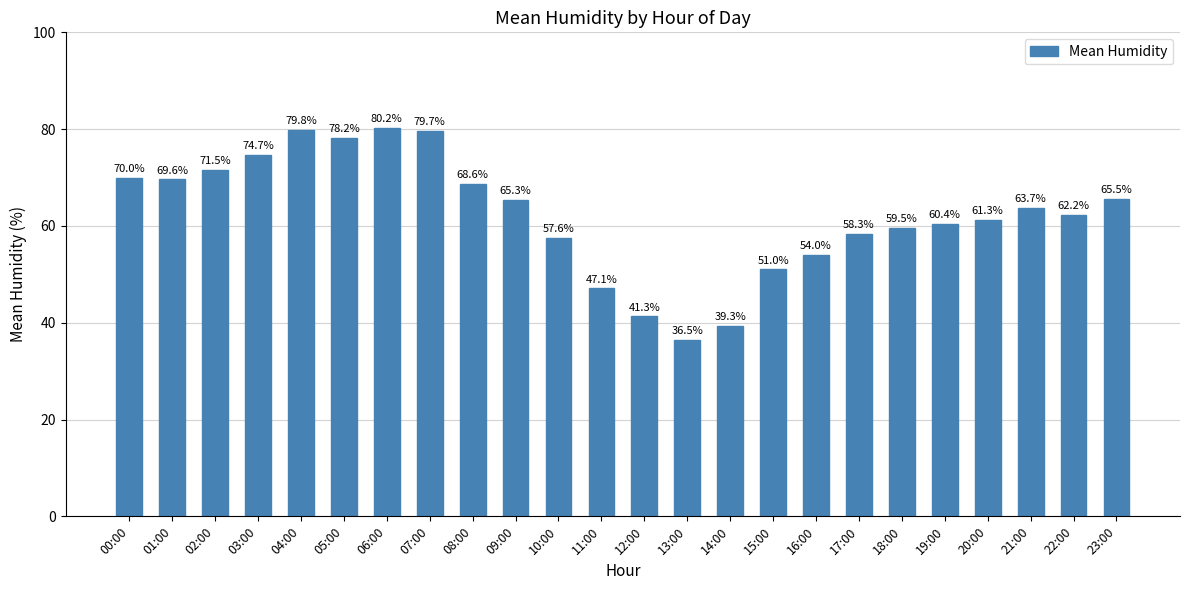

Does the chart contain stacked bars?

No